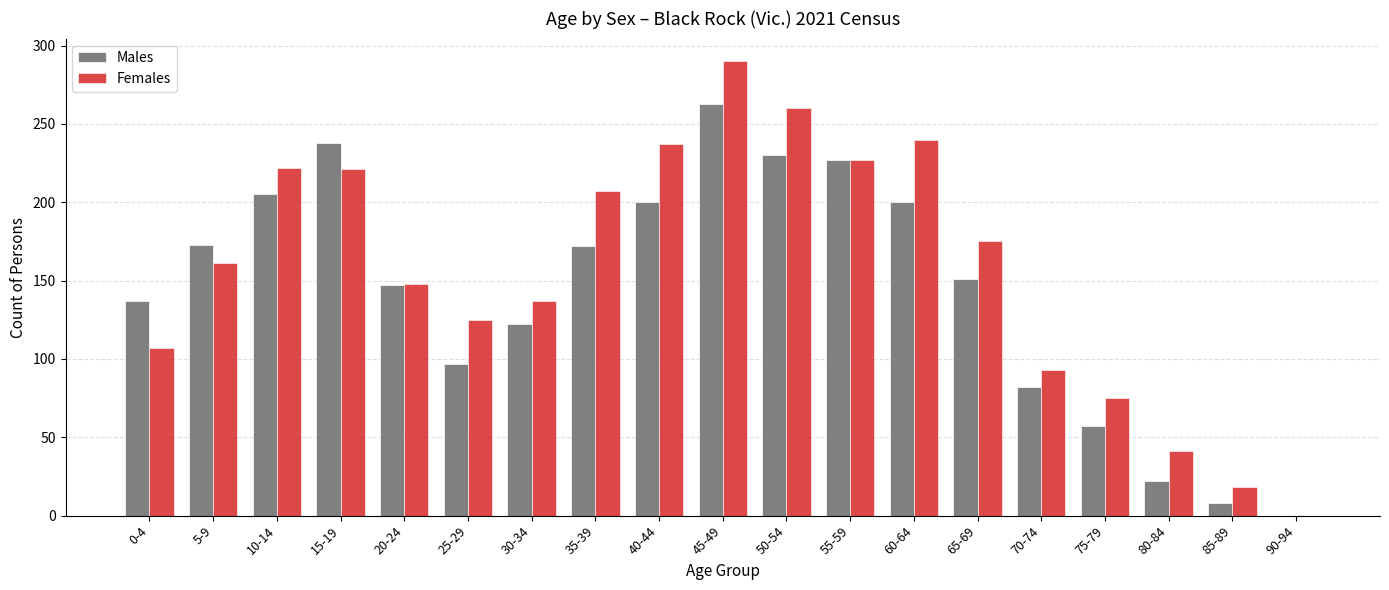

Count the number of categories in the chart.

19